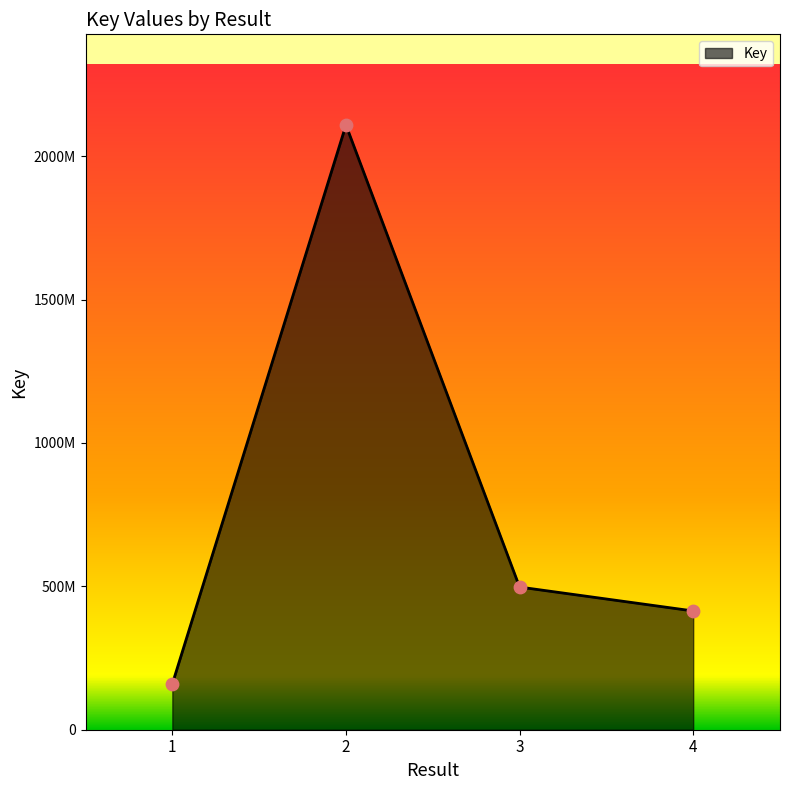

Which has a higher value, 3 or 1?

3